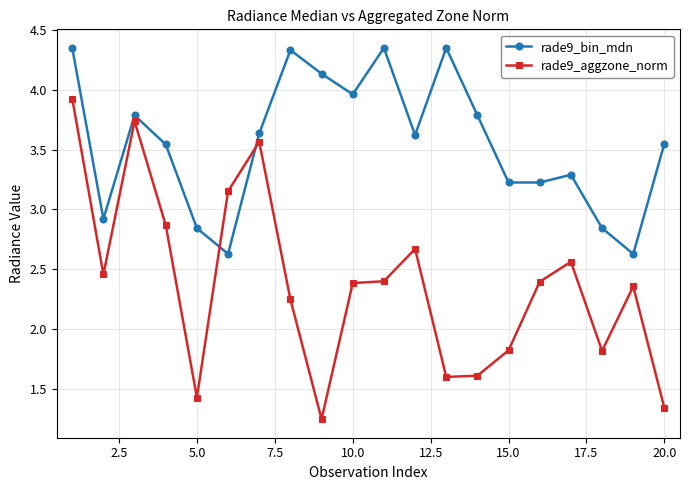

Rank the series by their average value, from highest to lowest.

rade9_bin_mdn, rade9_aggzone_norm